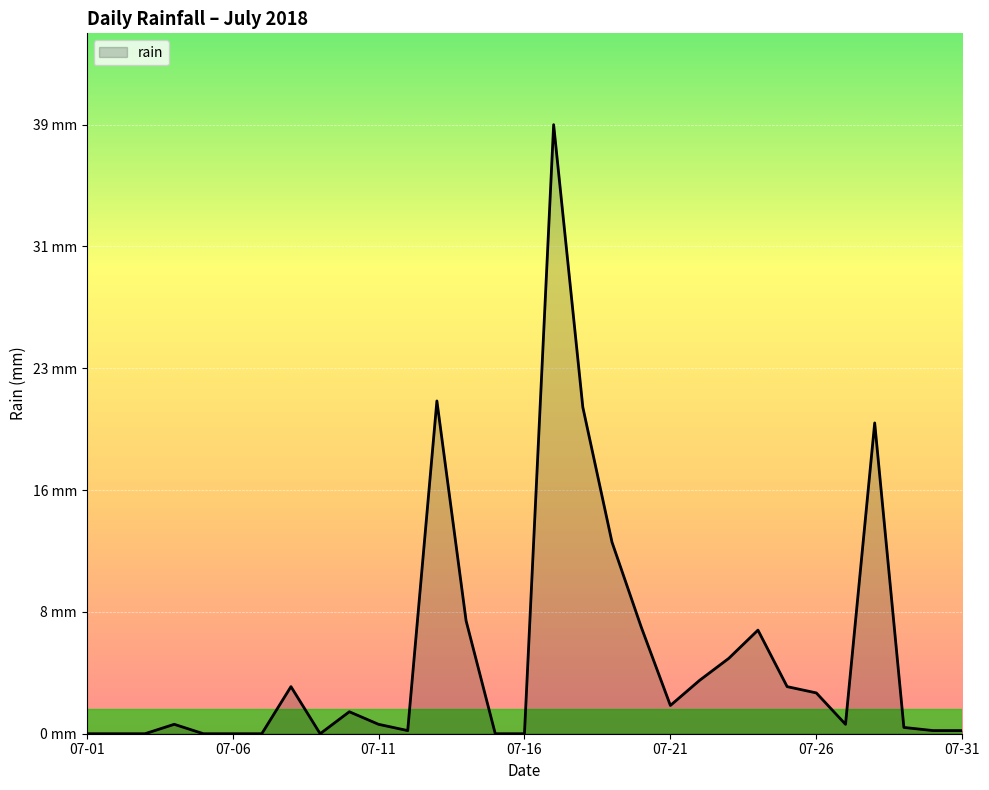

What is the average value?

5.0